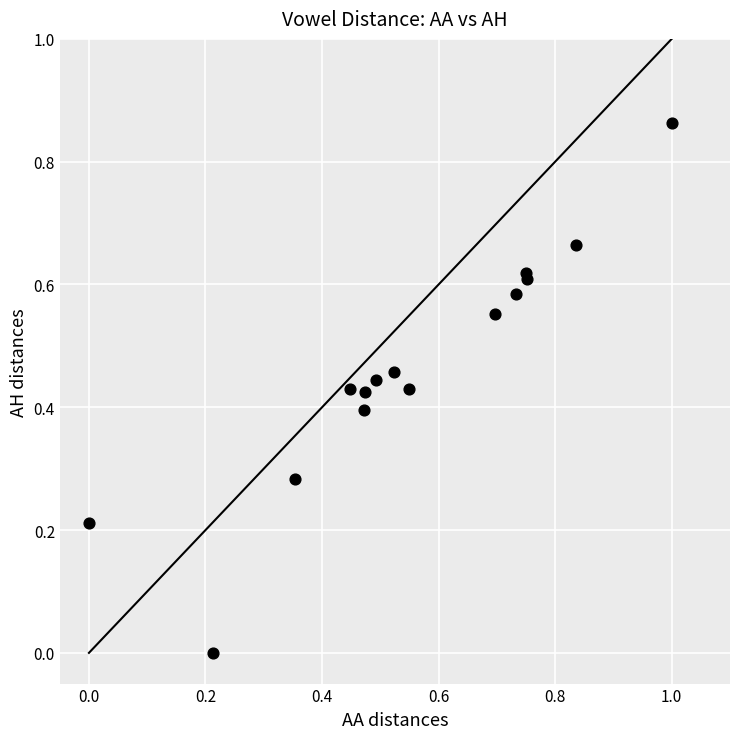

What is the range of X values (max minus min)?

1.0